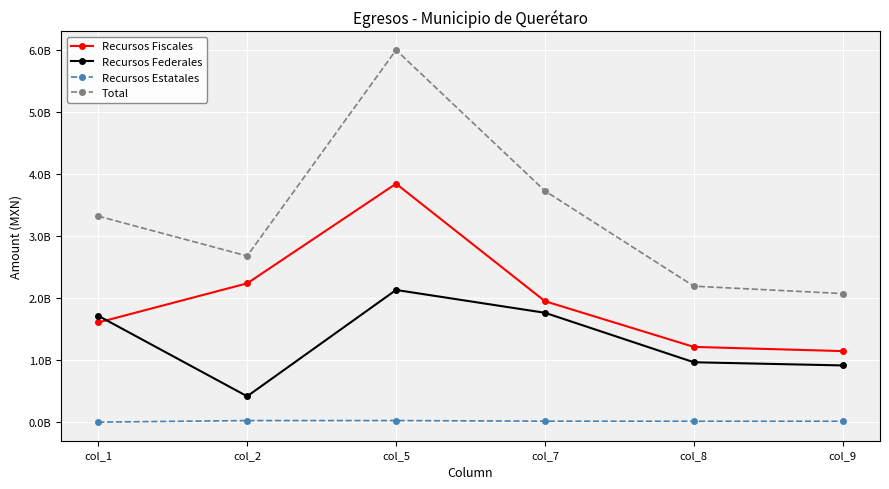

What are all the series names shown in the legend?

Recursos Fiscales, Recursos Federales, Recursos Estatales, Total